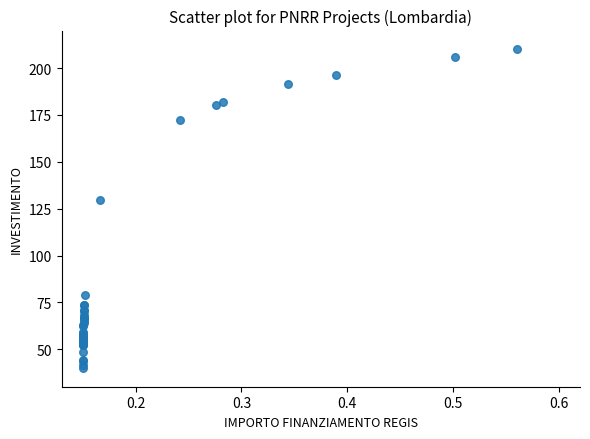

What Y value in the scatter plot is closest to 125?

129.8